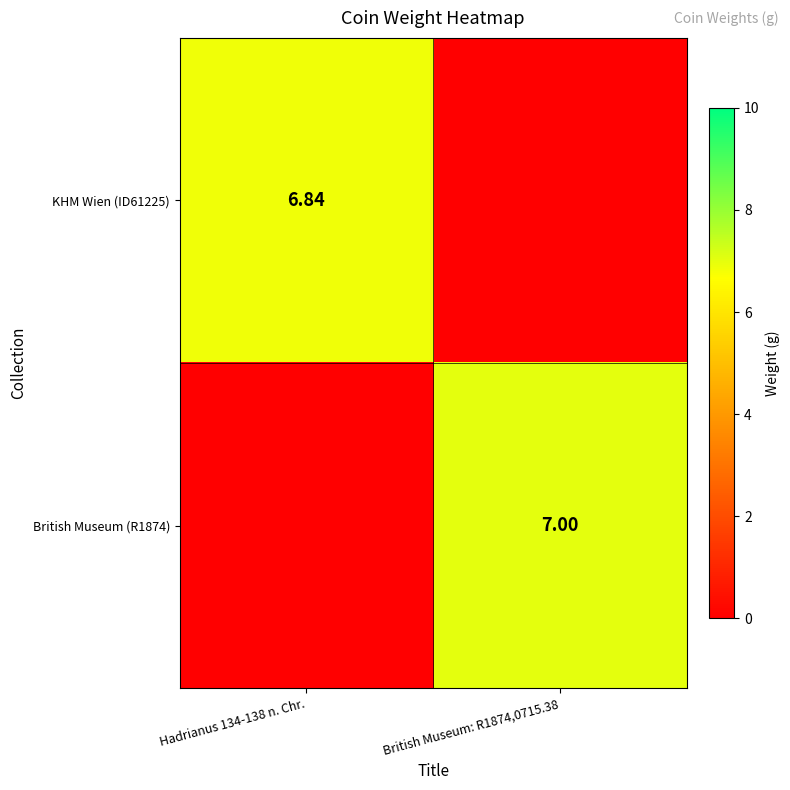

Is the value of British Museum (R1874) at Hadrianus 134-138 n. Chr. greater than the value of KHM Wien (ID61225) at British Museum: R1874,0715.38?

No